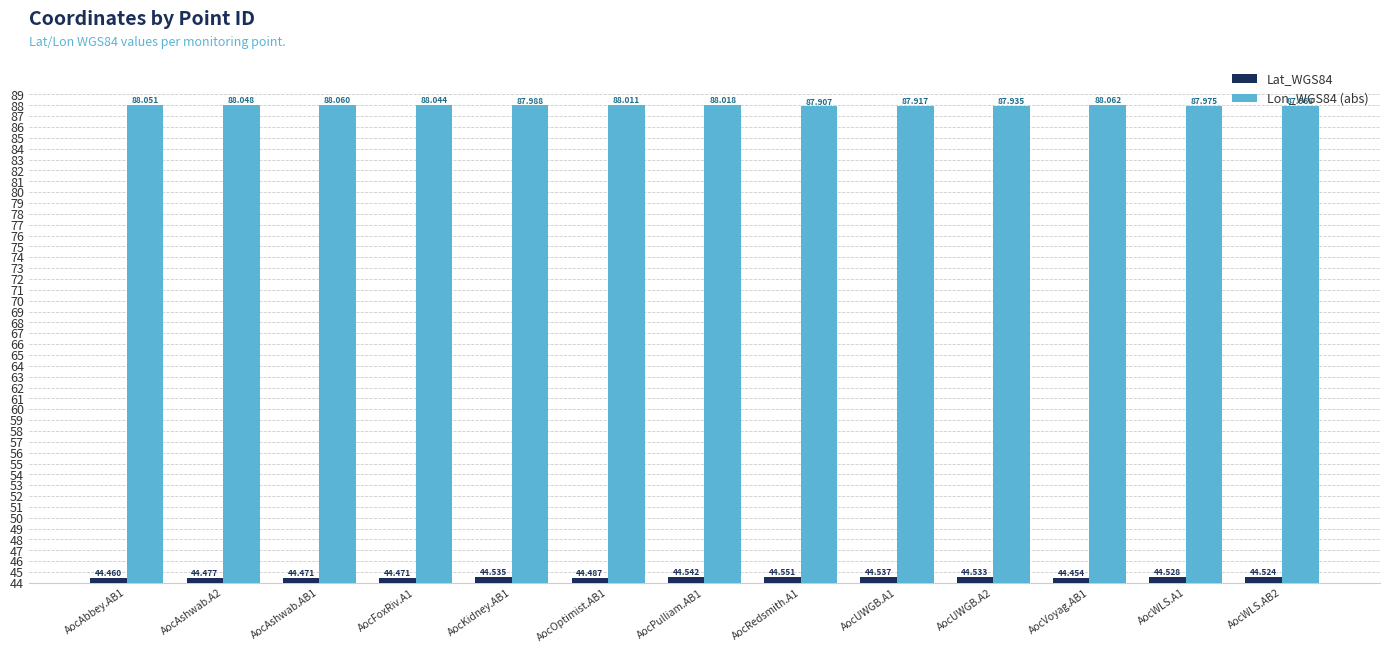

What is the label of the 10th bar from the right?

AocFoxRiv.A1